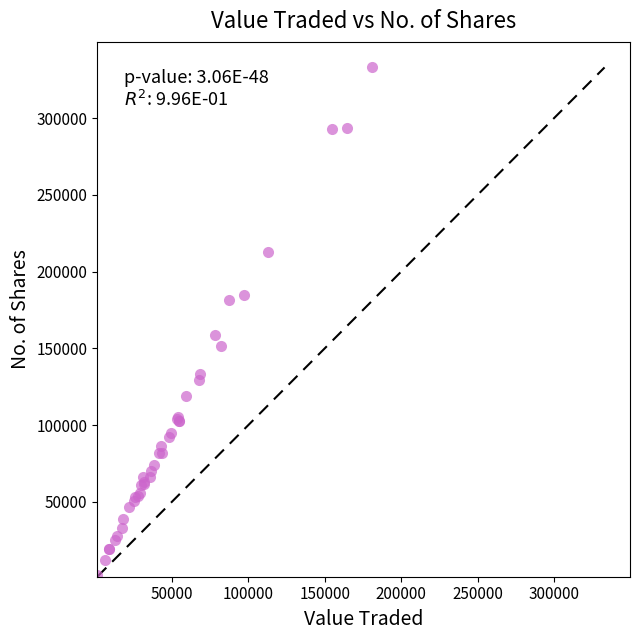

What Y value in the scatter plot is closest to 167756?

158589